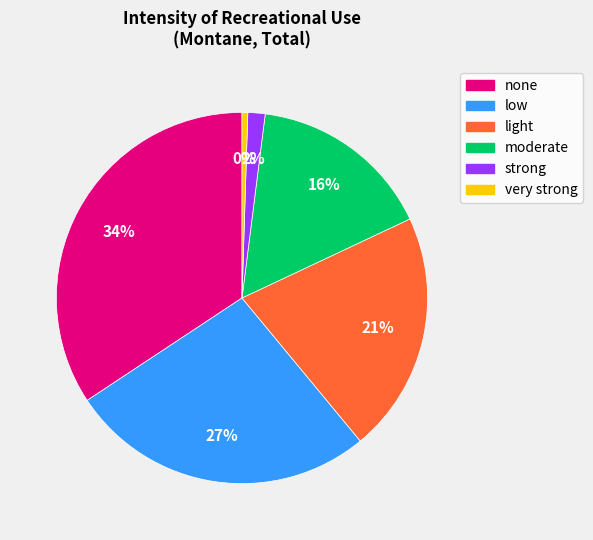

To the nearest percent, what is the difference between the largest and smallest slice percentages?

34%